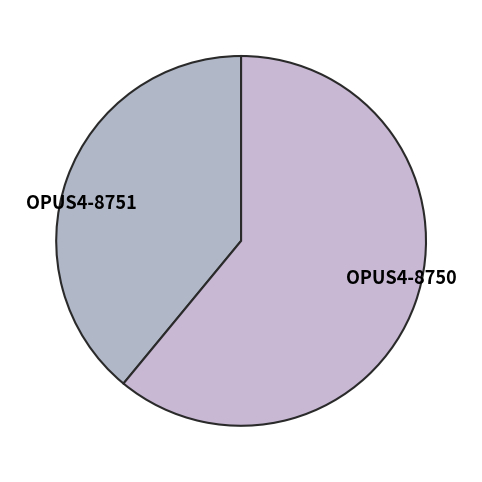

Which has a higher value, OPUS4-8750 or OPUS4-8751?

OPUS4-8750